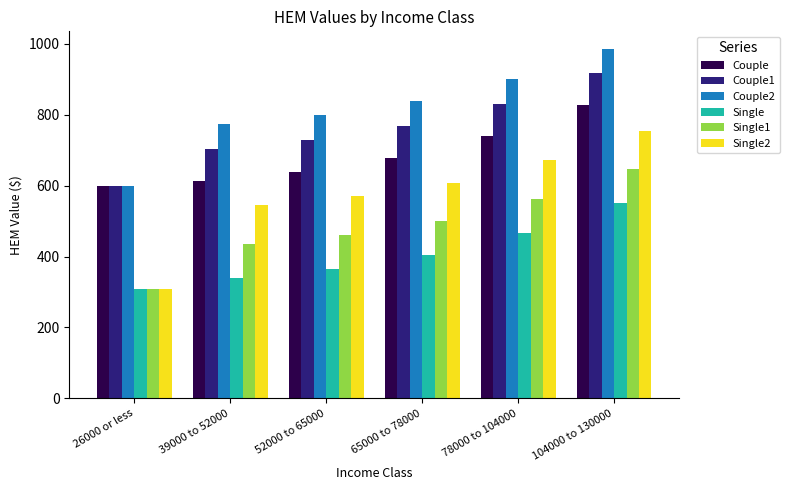

What is the sum of the Couple2 values at 52000 to 65000 and 39000 to 52000?

1571.1